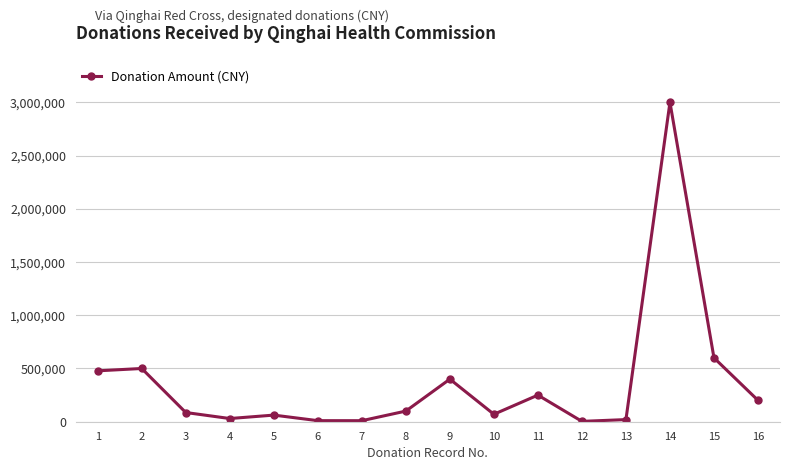

What is the value of the 13th point from the left?

20000.0